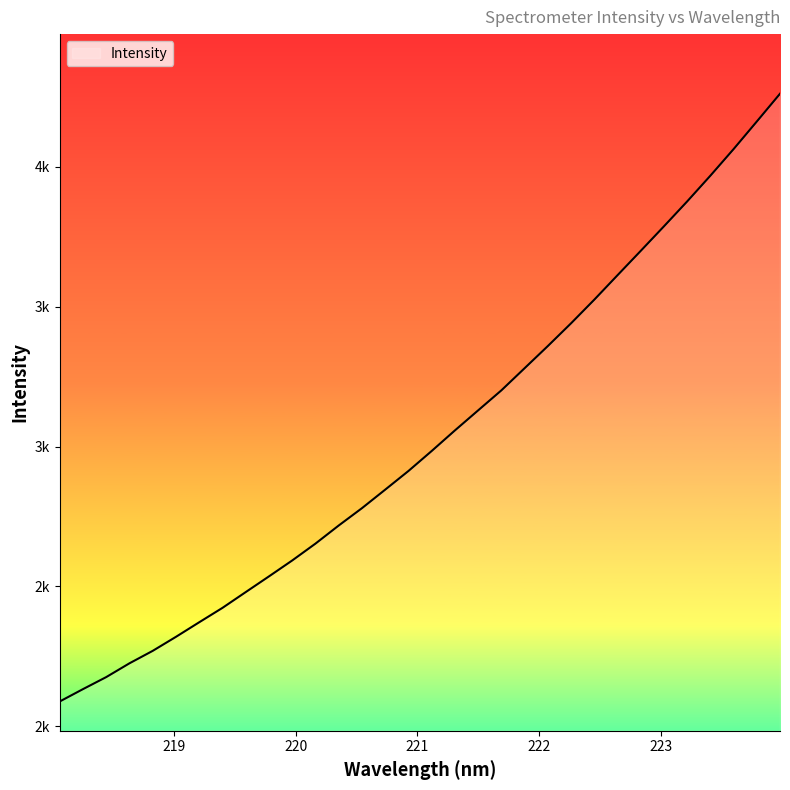

Is this an area chart (filled region under the line)?

Yes